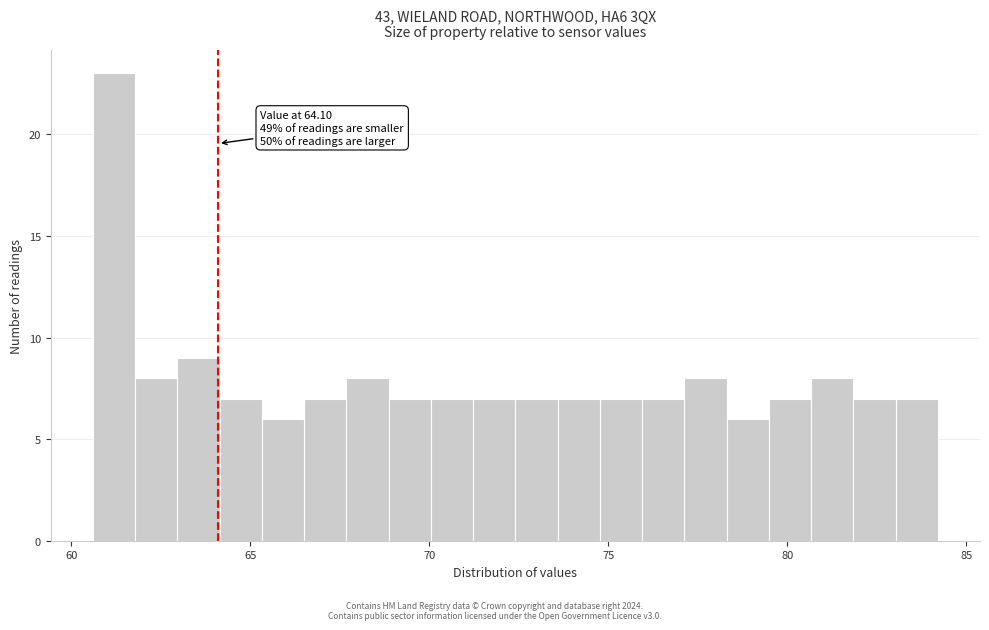

Around what value on the x-axis is the tallest bar? Give the approximate position of its centre, as read against the axis.

61.0